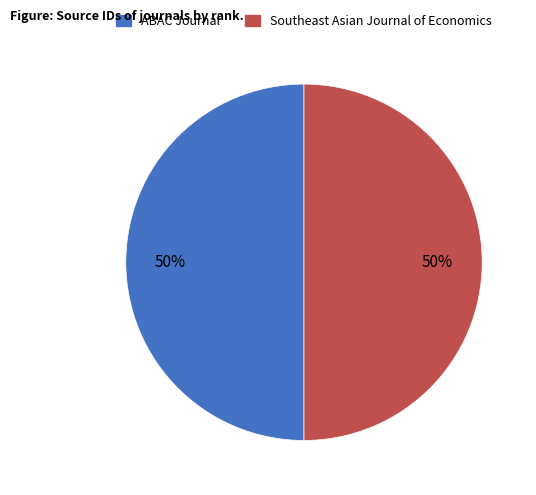

What percentage is the Southeast Asian Journal of Economics slice, to the nearest percent?

50%